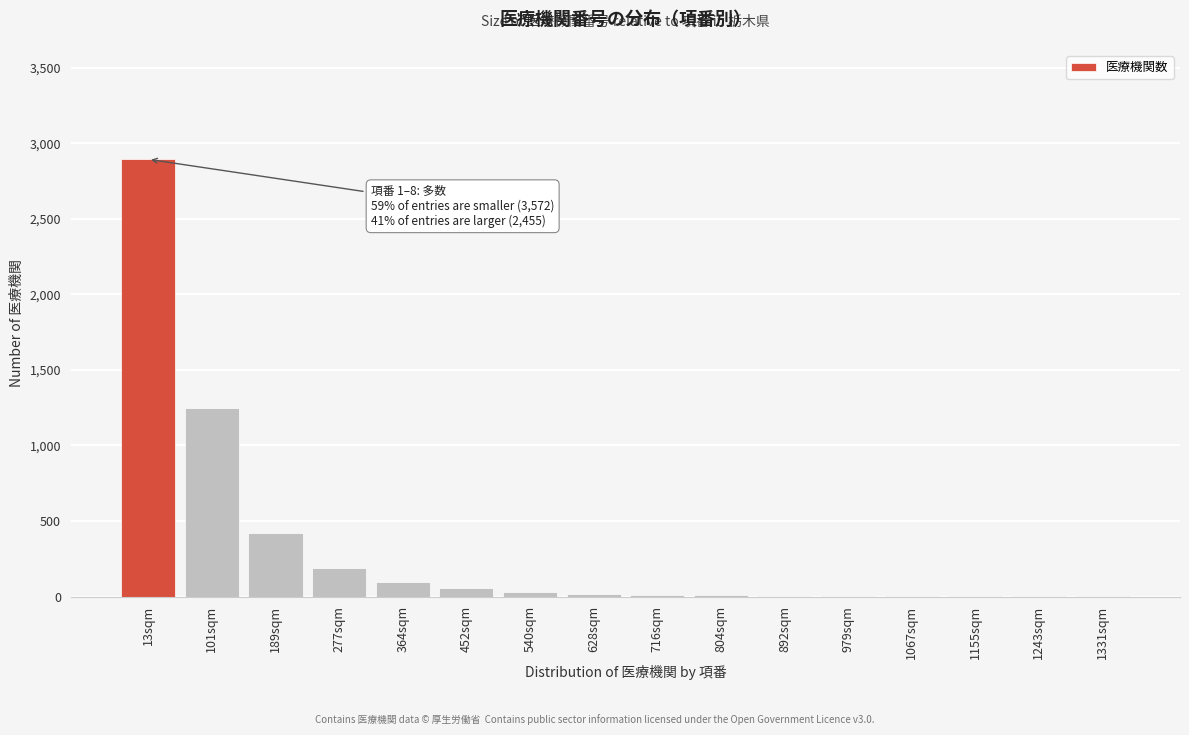

What is the greatest value displayed?

2893